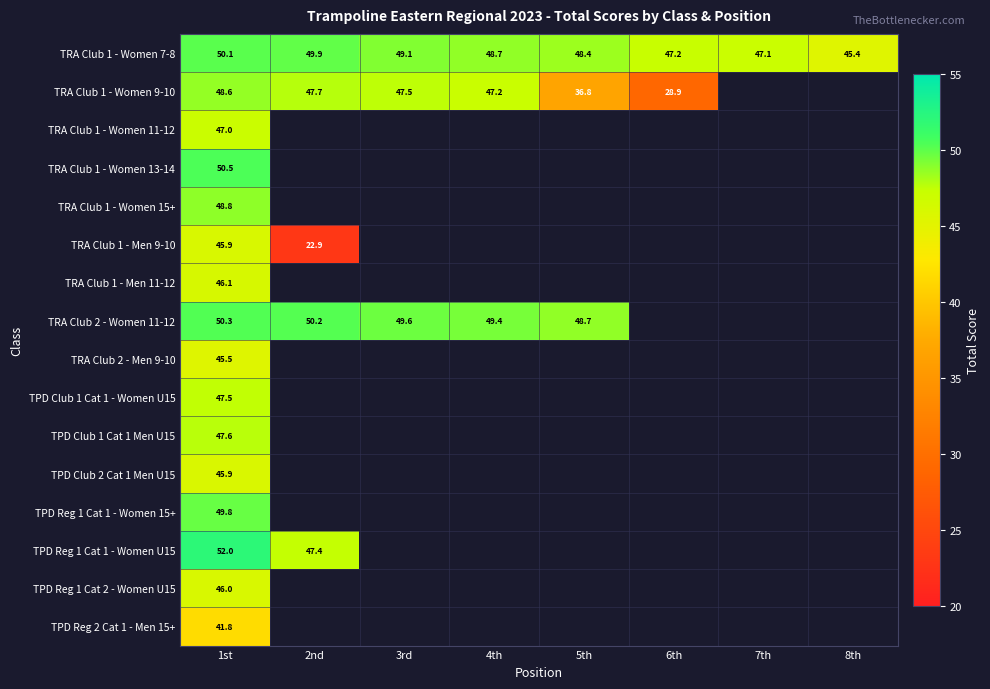

Between 5th and 3rd, which is larger?

3rd